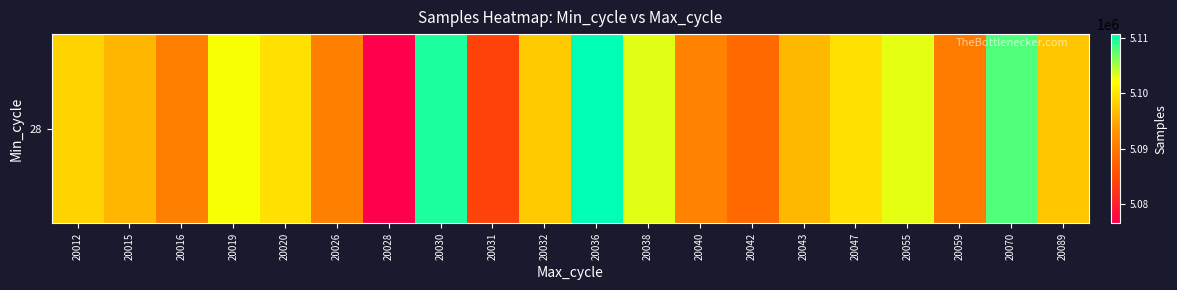

Which label corresponds to the largest value in the chart?

20036